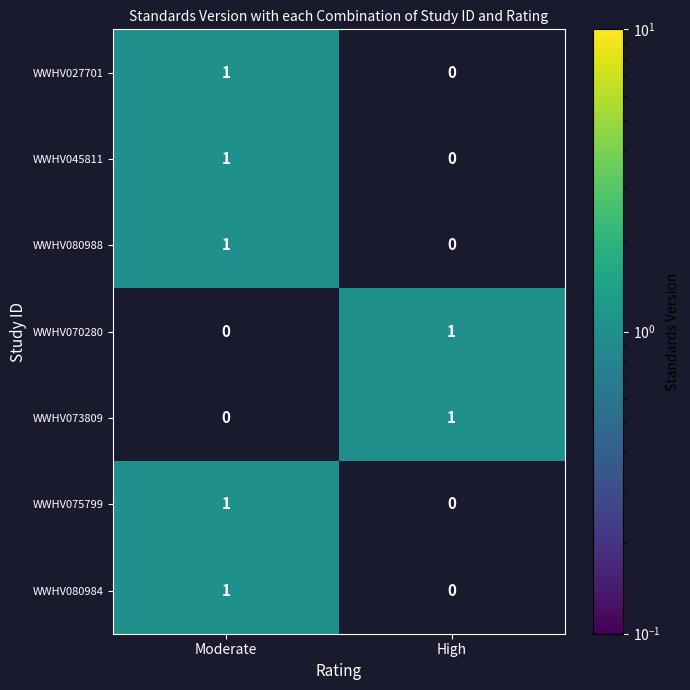

Where is WWHV073809 nearest to the value 0?

Moderate